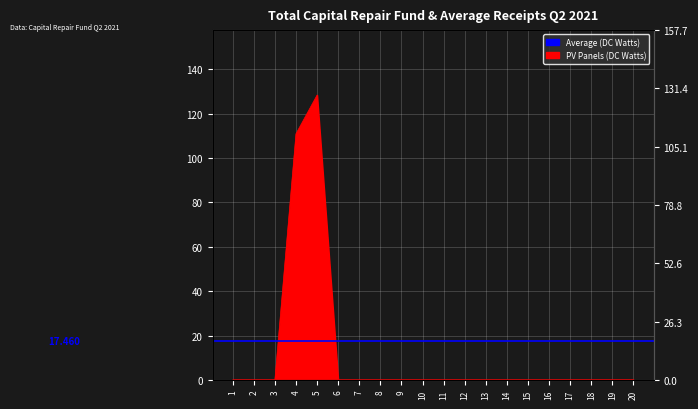

Rank the categories by value from lowest to highest.

1, 2, 3, 6, 7, 8, 9, 10, 11, 12, 13, 14, 15, 16, 17, 18, 19, 20, 4, 5